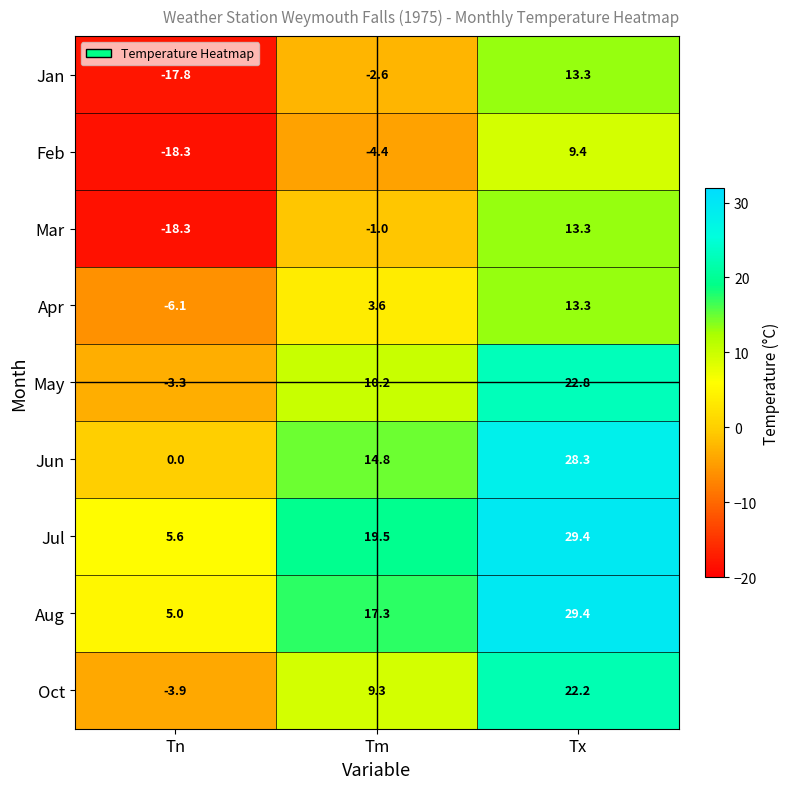

How many series are shown in this chart?

9